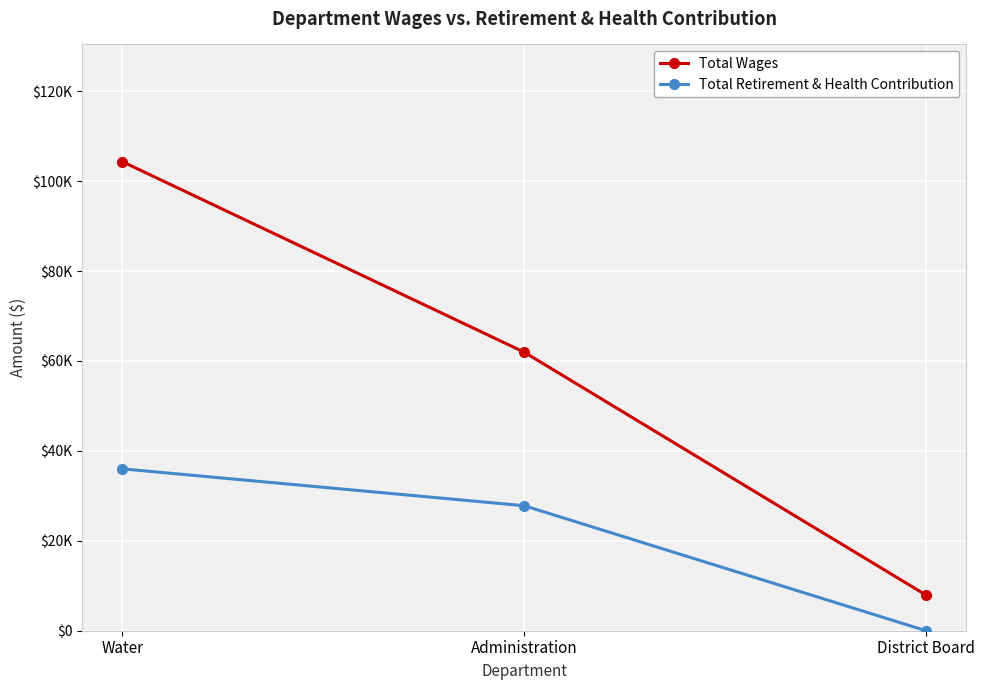

Rank the series at Water from highest to lowest value.

Total Wages, Total Retirement & Health Contribution